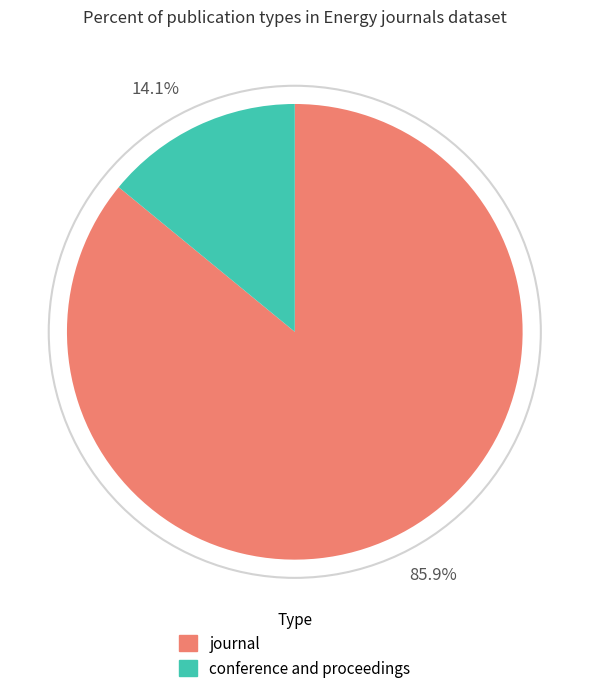

Approximately how many times larger is the value at conference and proceedings compared to journal?

0.2